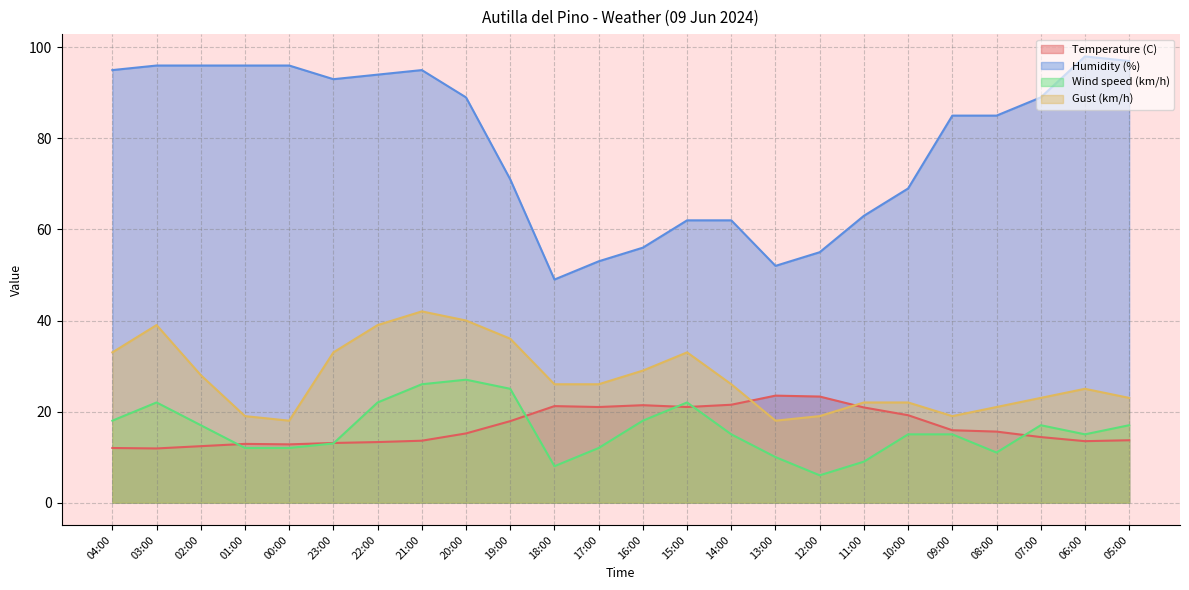

Reading left to right, list all the values displayed in this chart.

Temperature (C): 04:00=12.0	03:00=11.9	02:00=12.4	01:00=12.9	00:00=12.8	23:00=13.1	22:00=13.3	21:00=13.6	20:00=15.2	19:00=17.9	18:00=21.2	17:00=21.0	16:00=21.4	15:00=21.0	14:00=21.5	13:00=23.5	12:00=23.3	11:00=20.9	10:00=19.2	09:00=15.9	08:00=15.6	07:00=14.4	06:00=13.5	05:00=13.7
Humidity (%): 04:00=95.0	03:00=96.0	02:00=96.0	01:00=96.0	00:00=96.0	23:00=93.0	22:00=94.0	21:00=95.0	20:00=89.0	19:00=71.0	18:00=49.0	17:00=53.0	16:00=56.0	15:00=62.0	14:00=62.0	13:00=52.0	12:00=55.0	11:00=63.0	10:00=69.0	09:00=85.0	08:00=85.0	07:00=89.0	06:00=98.0	05:00=97.0
Wind speed (km/h): 04:00=18.0	03:00=22.0	02:00=17.0	01:00=12.0	00:00=12.0	23:00=13.0	22:00=22.0	21:00=26.0	20:00=27.0	19:00=25.0	18:00=8.0	17:00=12.0	16:00=18.0	15:00=22.0	14:00=15.0	13:00=10.0	12:00=6.0	11:00=9.0	10:00=15.0	09:00=15.0	08:00=11.0	07:00=17.0	06:00=15.0	05:00=17.0
Gust (km/h): 04:00=33.0	03:00=39.0	02:00=28.0	01:00=19.0	00:00=18.0	23:00=33.0	22:00=39.0	21:00=42.0	20:00=40.0	19:00=36.0	18:00=26.0	17:00=26.0	16:00=29.0	15:00=33.0	14:00=26.0	13:00=18.0	12:00=19.0	11:00=22.0	10:00=22.0	09:00=19.0	08:00=21.0	07:00=23.0	06:00=25.0	05:00=23.0